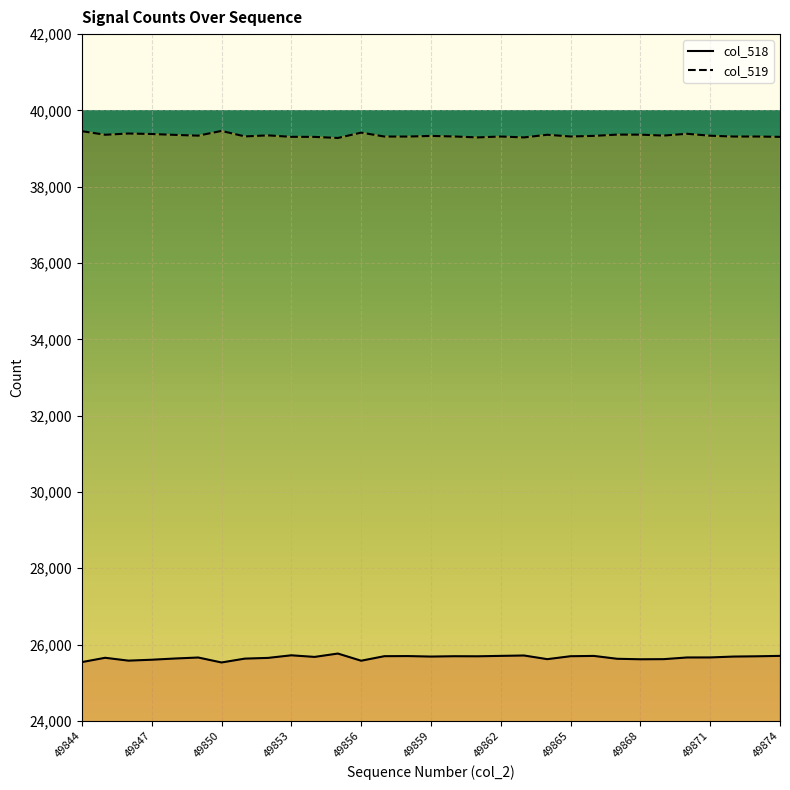

How many interior local valleys does the col_518 series have?

8